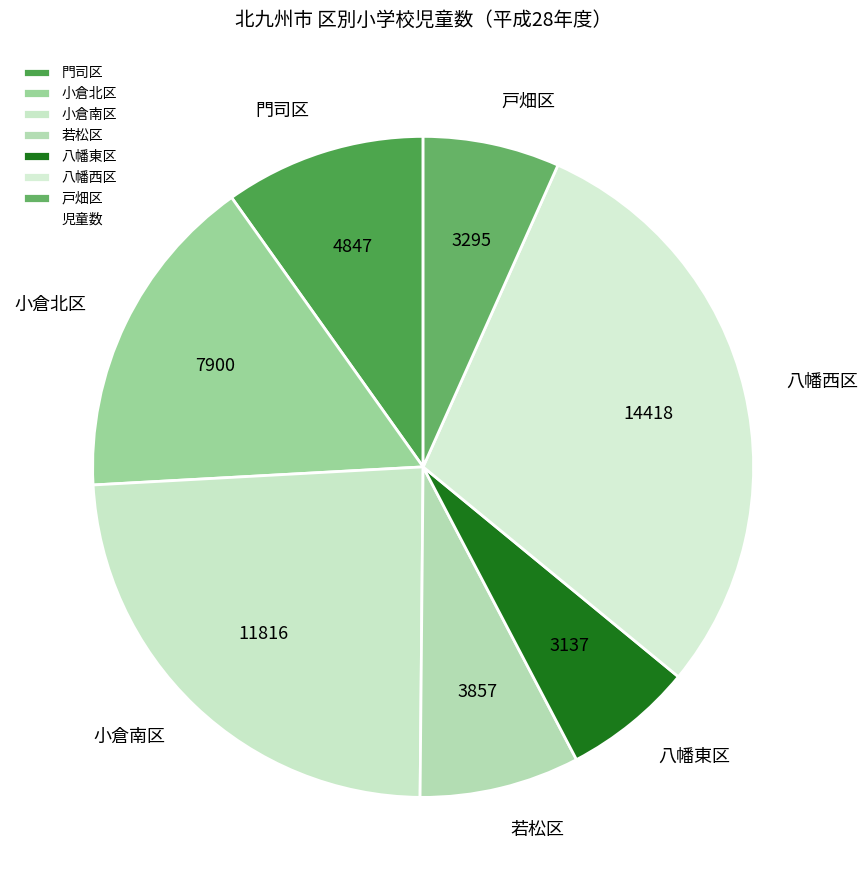

How many segments does this pie chart have?

7